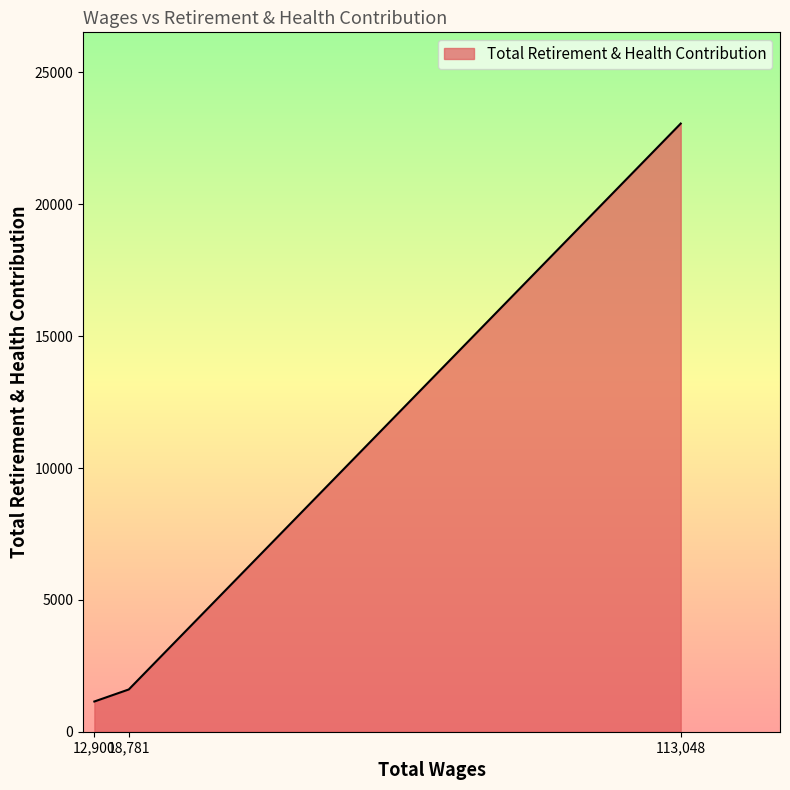

List the labels in order of value, largest first.

113,048, 18,781, 12,900